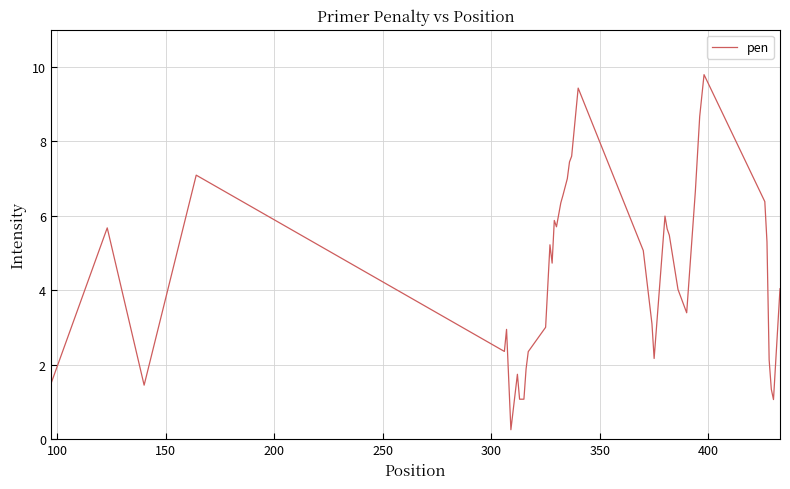

What is the maximum value shown in the chart?

9.8